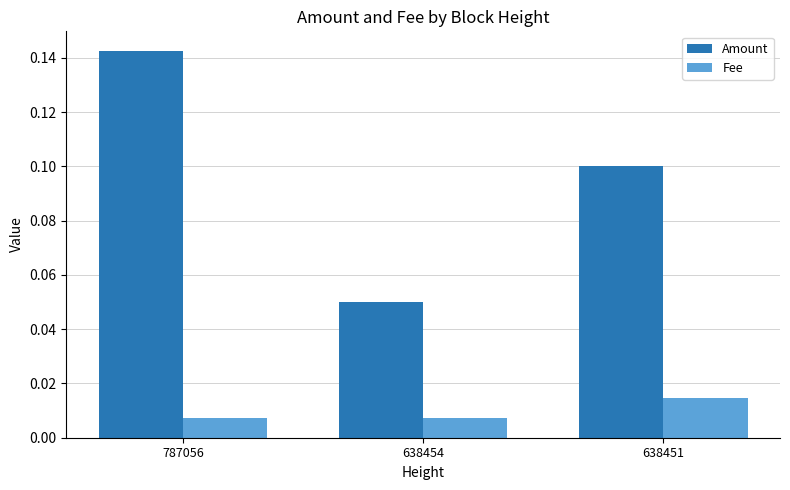

Is it true that Amount equals 0.1 at 638454?

True